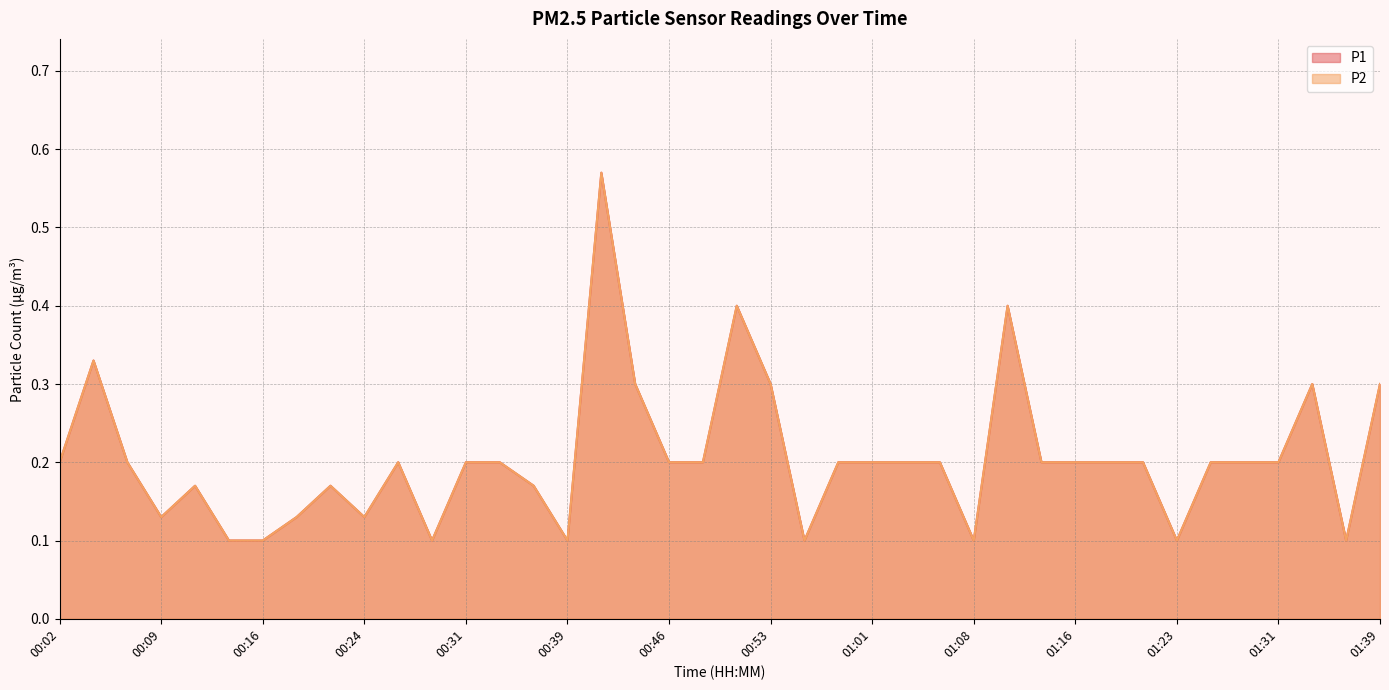

Reading left to right, list all the values displayed in this chart.

P1: 00:02=0.2	00:04=0.3	00:07=0.2	00:09=0.1	00:11=0.2	00:14=0.1	00:16=0.1	00:19=0.1	00:21=0.2	00:24=0.1	00:26=0.2	00:29=0.1	00:31=0.2	00:34=0.2	00:36=0.2	00:39=0.1	00:41=0.6	00:44=0.3	00:46=0.2	00:48=0.2	00:51=0.4	00:53=0.3	00:56=0.1	00:58=0.2	01:01=0.2	01:03=0.2	01:06=0.2	01:08=0.1	01:11=0.4	01:13=0.2	01:16=0.2	01:18=0.2	01:21=0.2	01:23=0.1	01:26=0.2	01:28=0.2	01:31=0.2	01:33=0.3	01:36=0.1	01:39=0.3
P2: 00:02=0.2	00:04=0.3	00:07=0.2	00:09=0.1	00:11=0.2	00:14=0.1	00:16=0.1	00:19=0.1	00:21=0.2	00:24=0.1	00:26=0.2	00:29=0.1	00:31=0.2	00:34=0.2	00:36=0.2	00:39=0.1	00:41=0.6	00:44=0.3	00:46=0.2	00:48=0.2	00:51=0.4	00:53=0.3	00:56=0.1	00:58=0.2	01:01=0.2	01:03=0.2	01:06=0.2	01:08=0.1	01:11=0.4	01:13=0.2	01:16=0.2	01:18=0.2	01:21=0.2	01:23=0.1	01:26=0.2	01:28=0.2	01:31=0.2	01:33=0.3	01:36=0.1	01:39=0.3